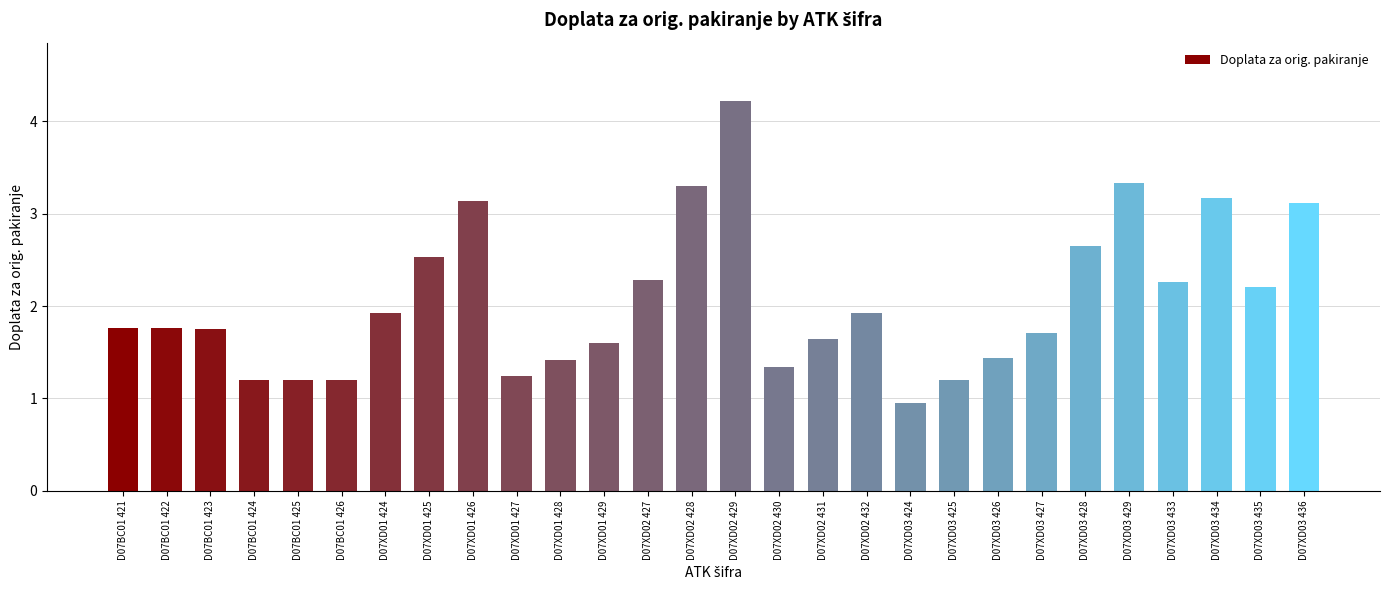

Rank the categories by value from lowest to highest.

D07XD03 424, D07BC01 424, D07BC01 425, D07BC01 426, D07XD03 425, D07XD01 427, D07XD02 430, D07XD01 428, D07XD03 426, D07XD01 429, D07XD02 431, D07XD03 427, D07BC01 423, D07BC01 421, D07BC01 422, D07XD01 424, D07XD02 432, D07XD03 435, D07XD03 433, D07XD02 427, D07XD01 425, D07XD03 428, D07XD03 436, D07XD01 426, D07XD03 434, D07XD02 428, D07XD03 429, D07XD02 429